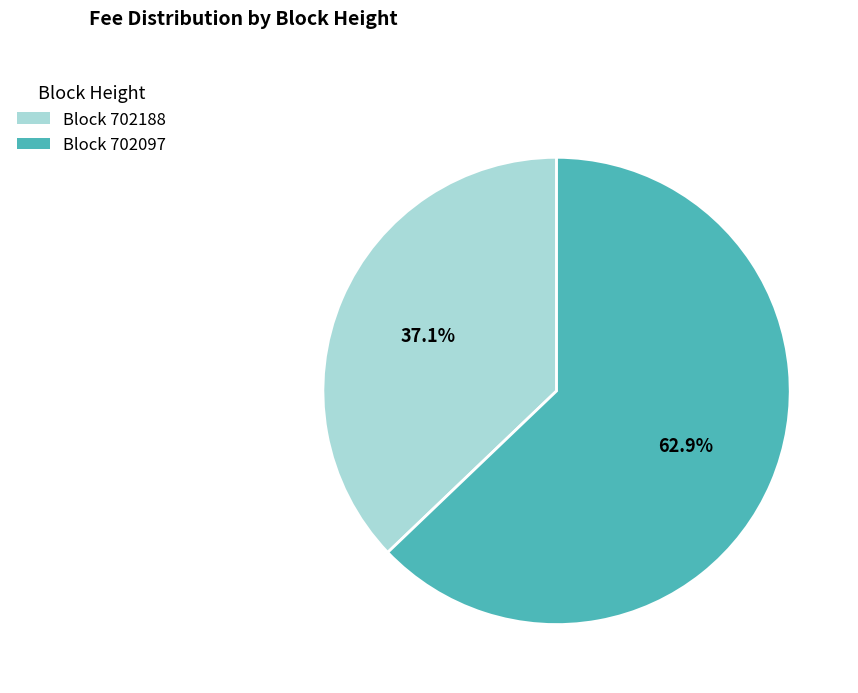

Rank the categories by value from highest to lowest.

Block 702097, Block 702188